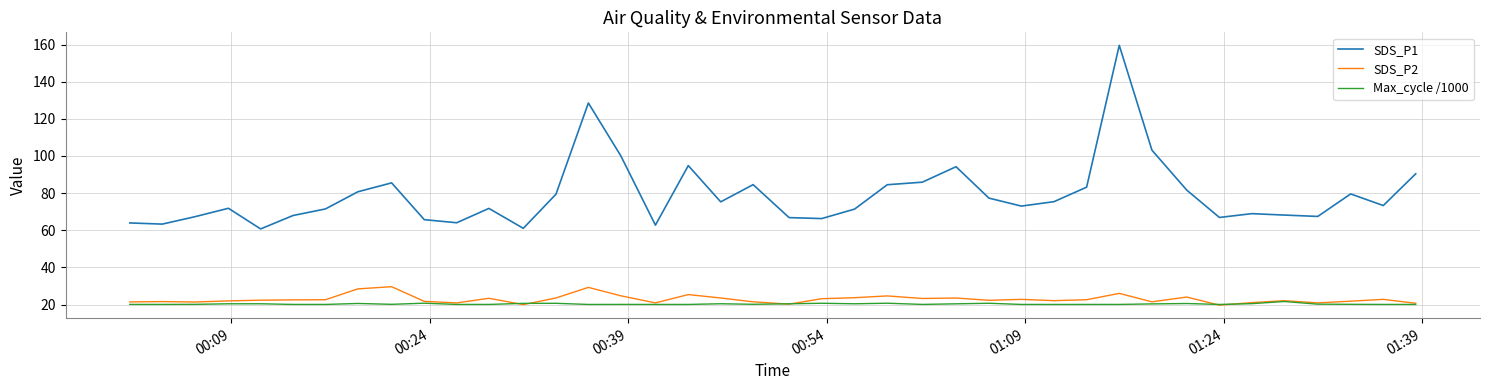

True or false: SDS_P1 and Max_cycle /1000 intersect in this chart.

False